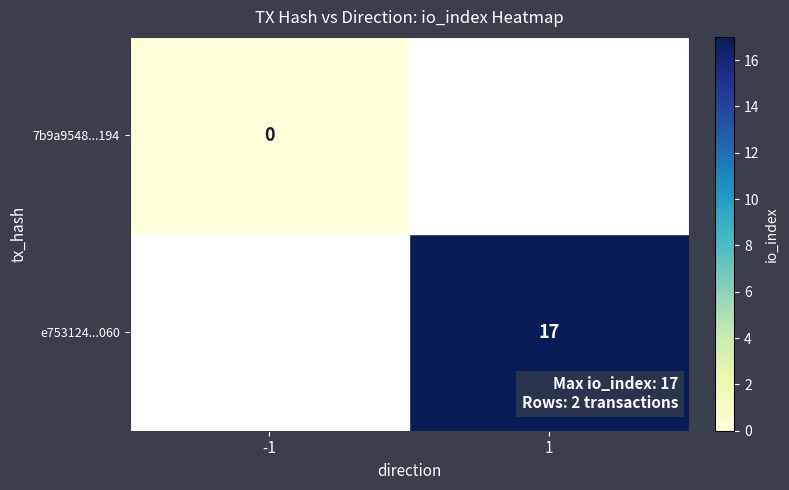

True or false: e753124...060 has a value of 17 at 1.

True